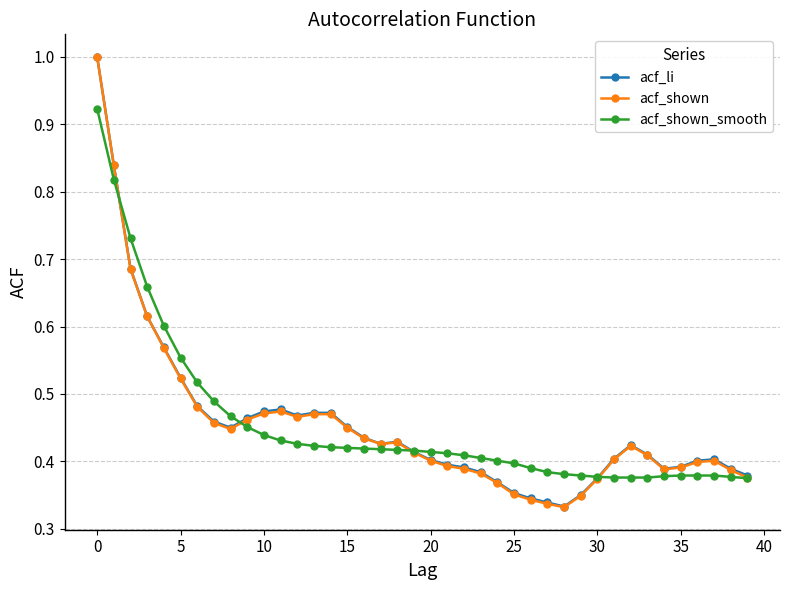

At how many categories does at least one series exceed 0?

40